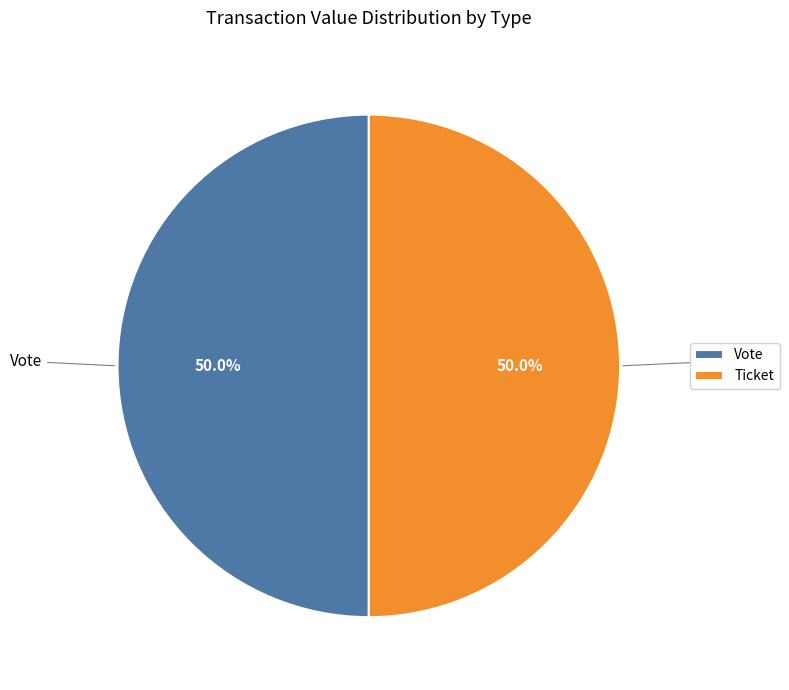

Approximately how many times larger is the value at Ticket compared to Vote?

1.0